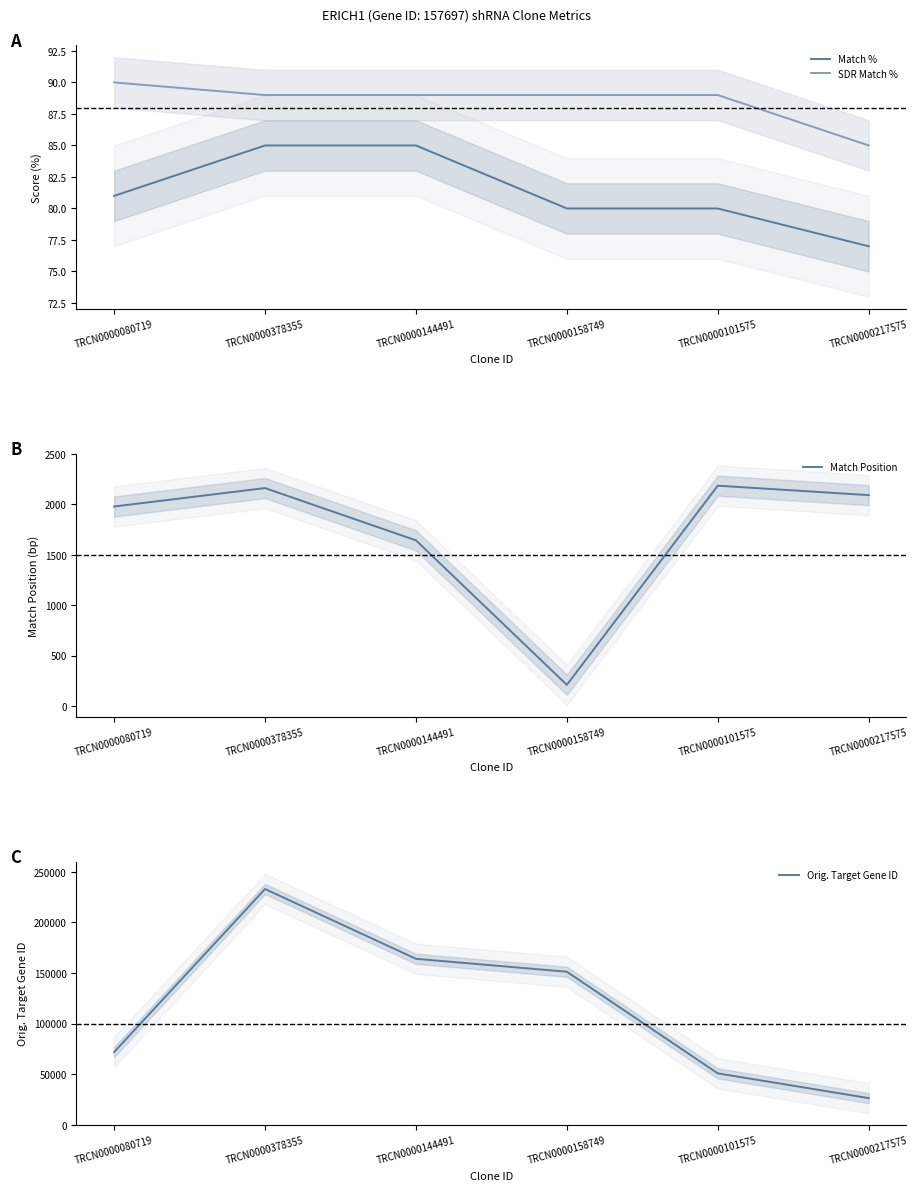

At TRCN0000144491, list the series in order from smallest to largest.

Match %, SDR Match %, Match Position, Orig. Target Gene ID